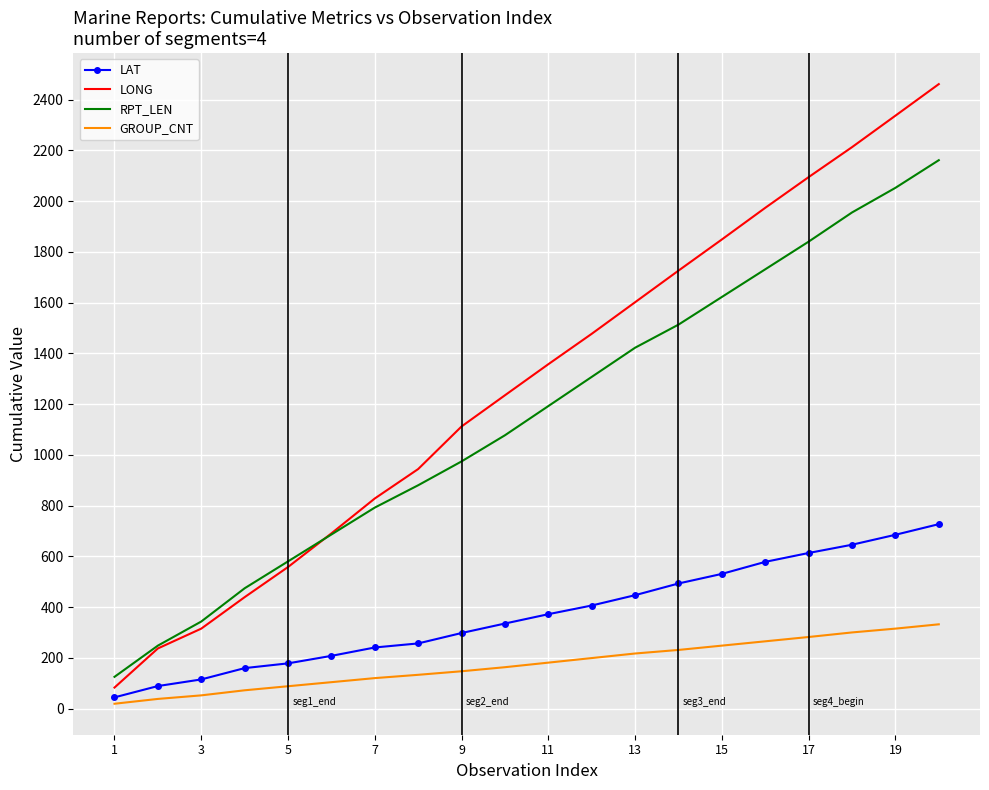

Which series has the largest total across all categories?

LONG